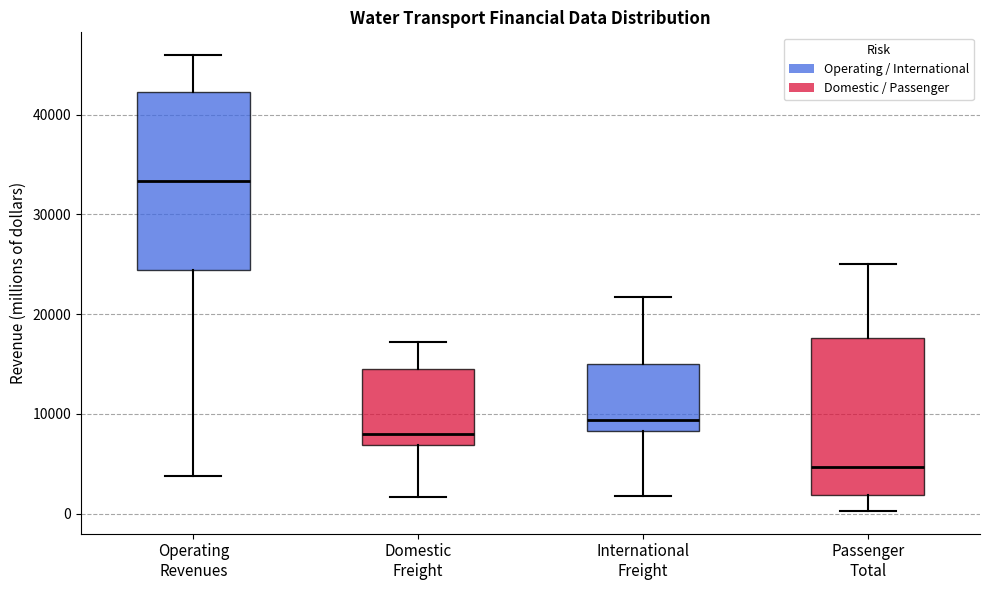

Which box has the highest median line?

Operating Revenues